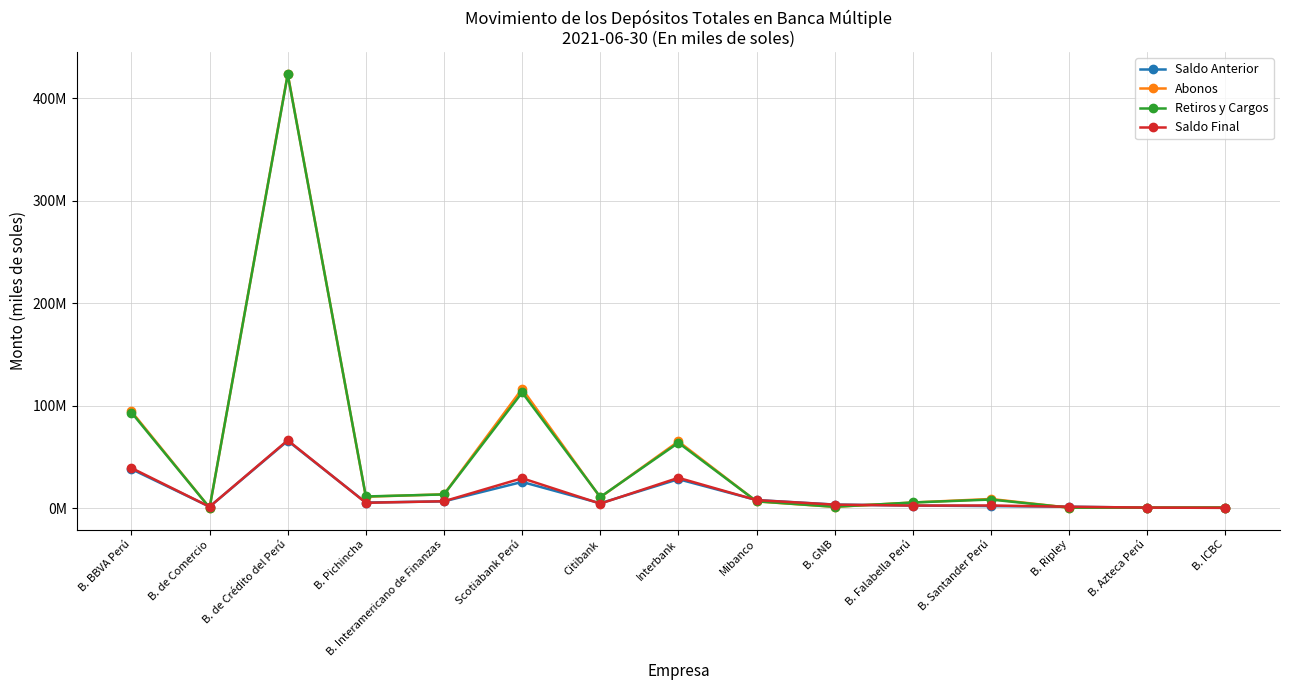

At which label is Retiros y Cargos closest to 211785818?

Scotiabank Perú